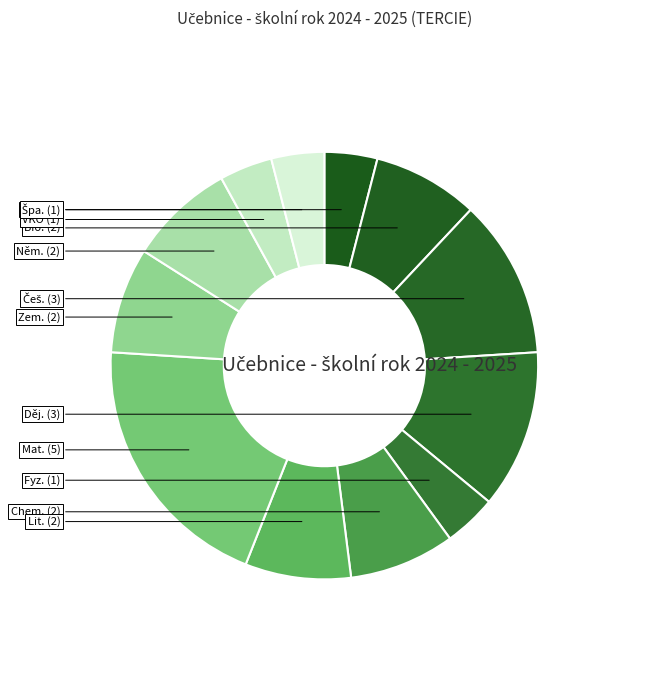

Count the number of slices in the pie.

12